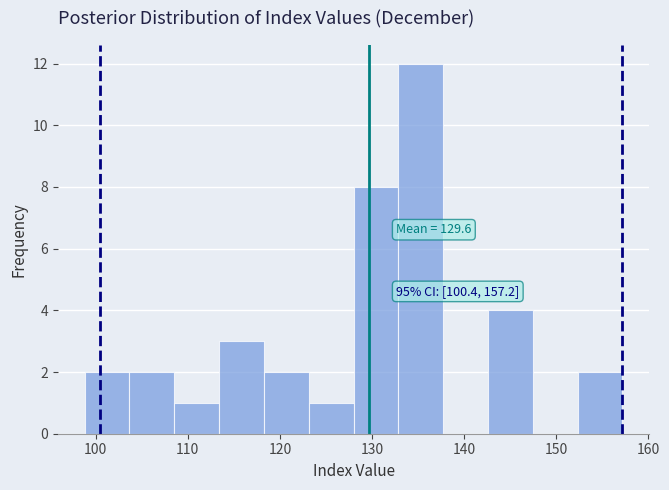

Which range on the x-axis has the tallest bar?

133 to 138